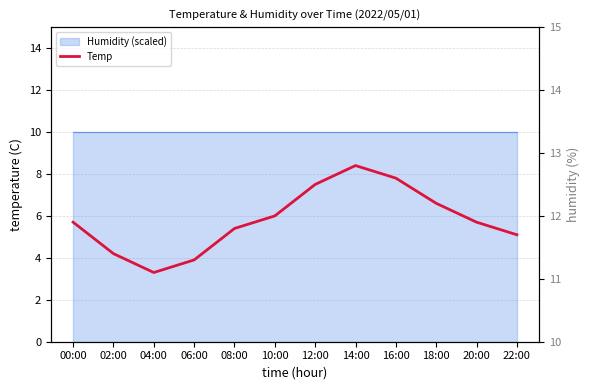

Which category has the highest value across all series?

14:00